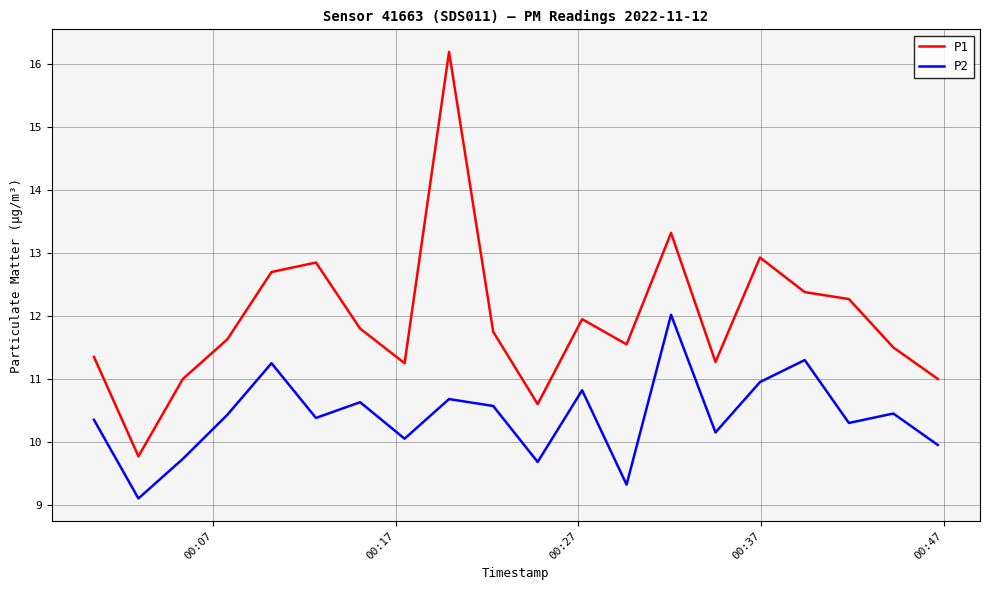

Does the chart have visible grid lines?

Yes